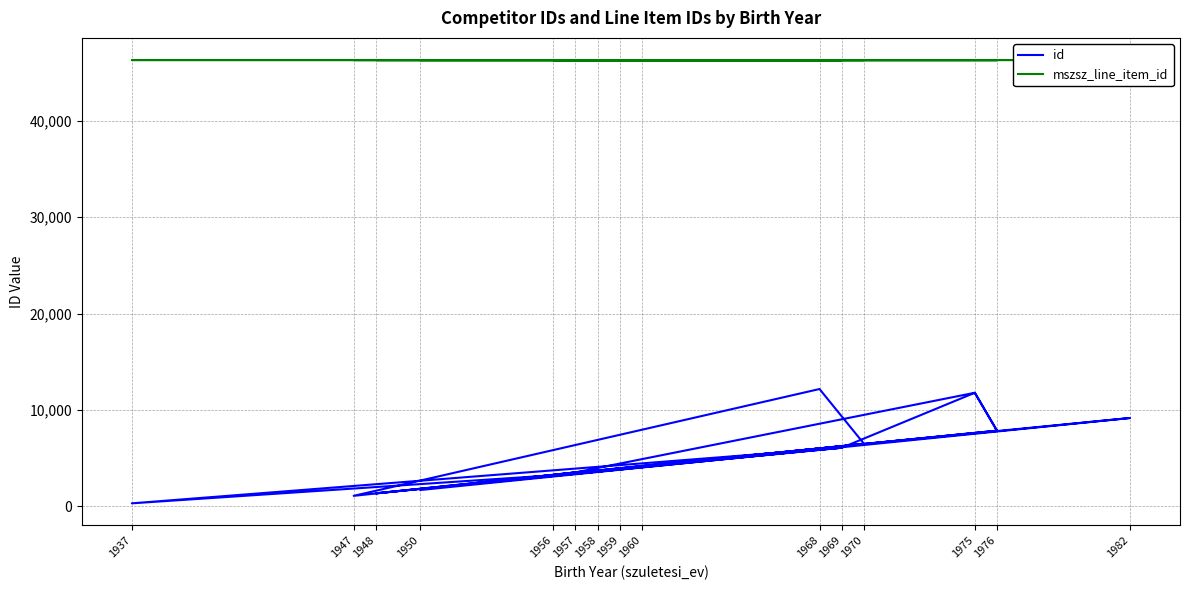

Which series has the largest range (max minus min)?

id